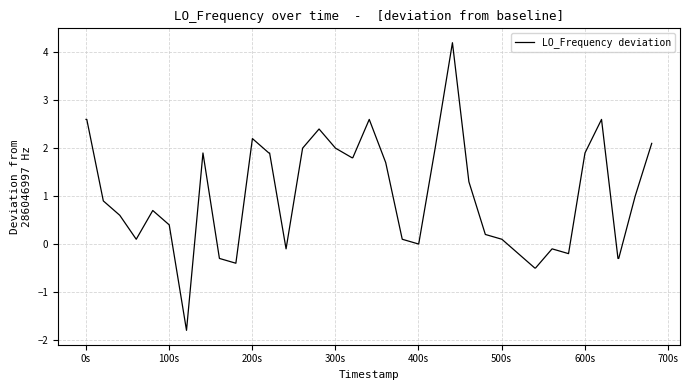

What is the difference between the maximum and minimum values?

6.0